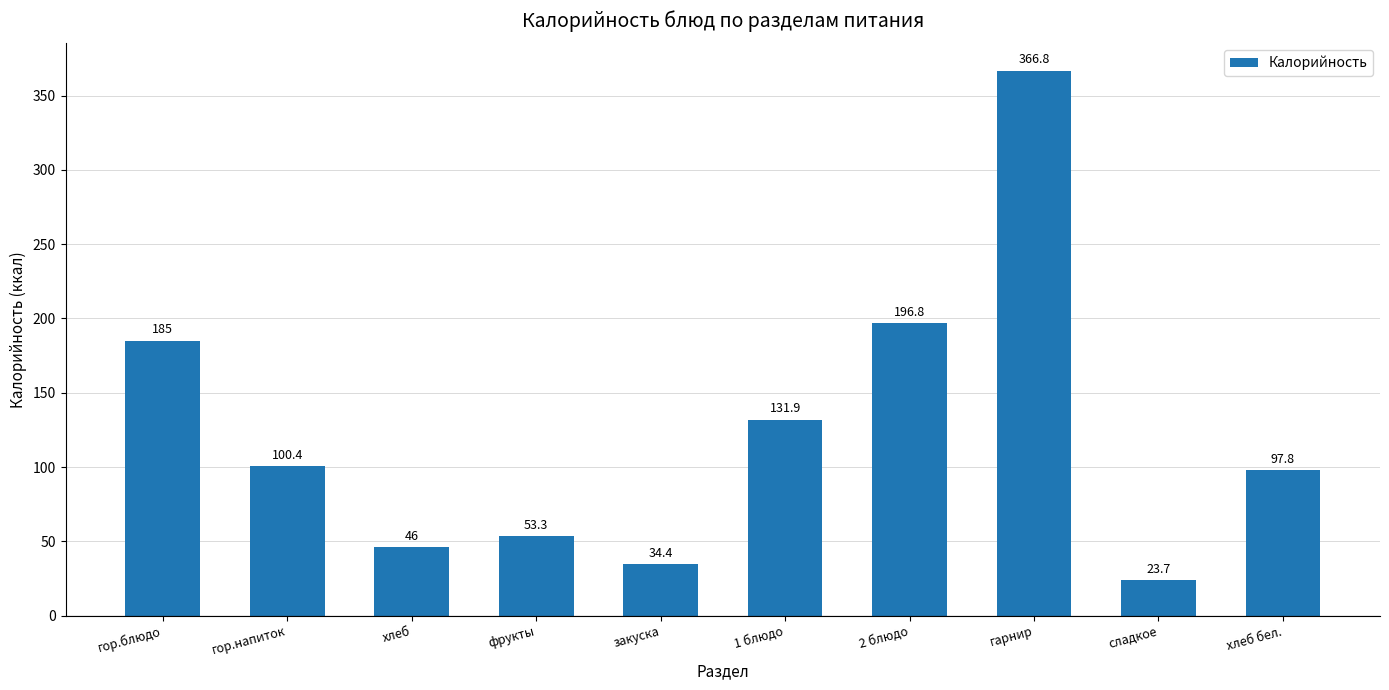

Rank the categories by value from lowest to highest.

сладкое, закуска, хлеб, фрукты, хлеб бел., гор.напиток, 1 блюдо, гор.блюдо, 2 блюдо, гарнир